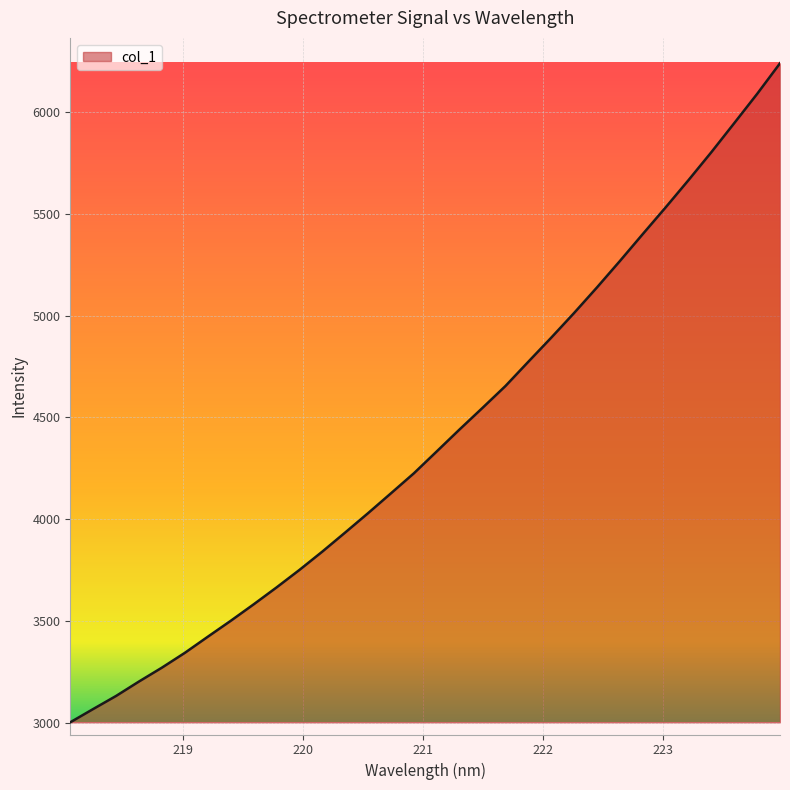

How many lines are shown in the chart?

1